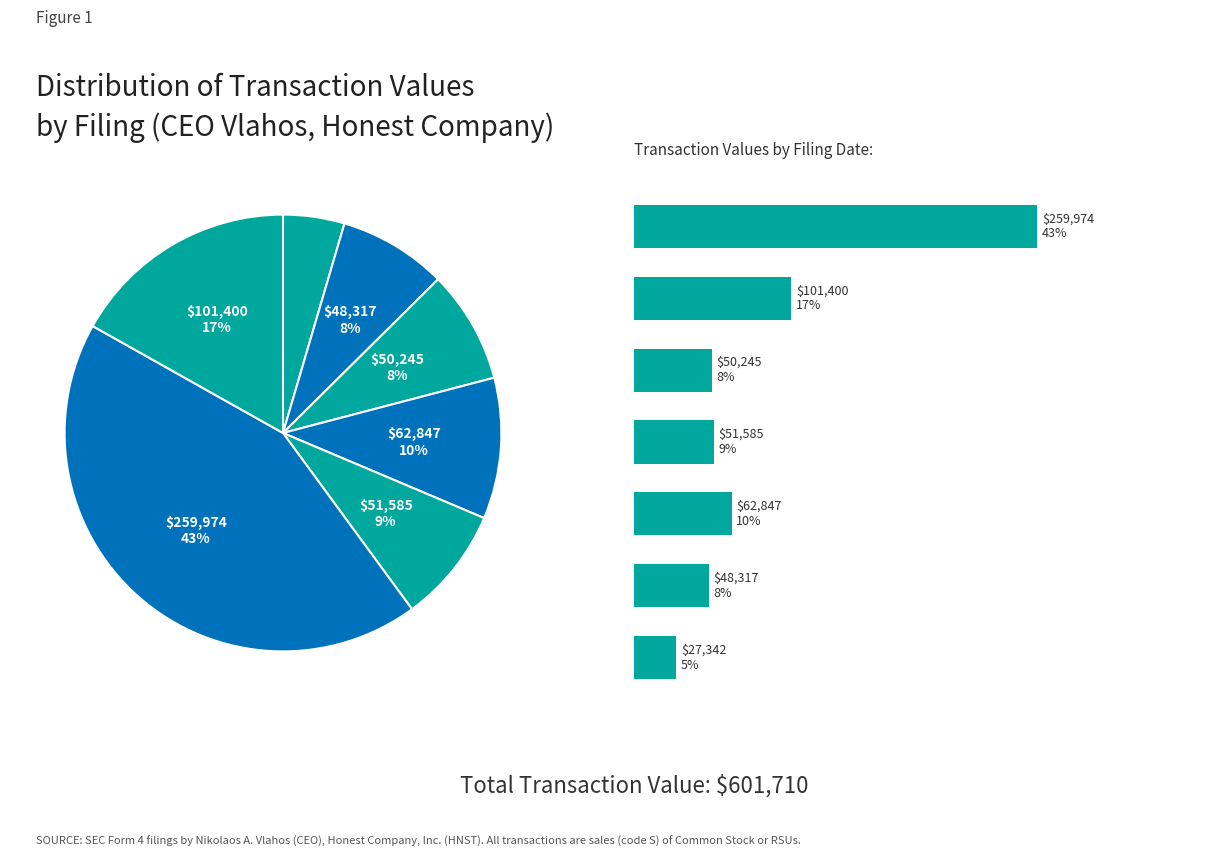

Is the sum of 2022-05-05 Sale and 2022-08-22 Sale greater than half?

Yes